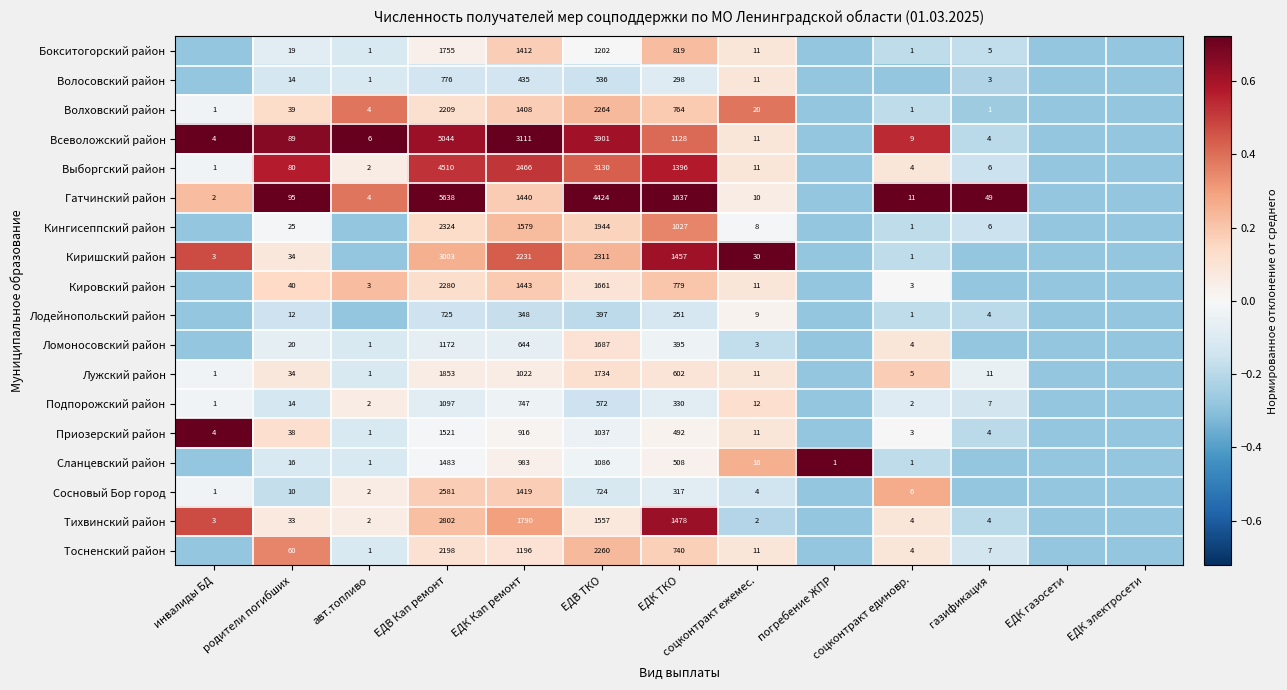

At ЕДК ТКО, list the series in order from largest to smallest.

Гатчинский район, Тихвинский район, Киришский район, Выборгский район, Всеволожский район, Кингисеппский район, Бокситогорский район, Кировский район, Волховский район, Тосненский район, Лужский район, Сланцевский район, Приозерский район, Ломоносовский район, Подпорожский район, Сосновый Бор город, Волосовский район, Лодейнопольский район